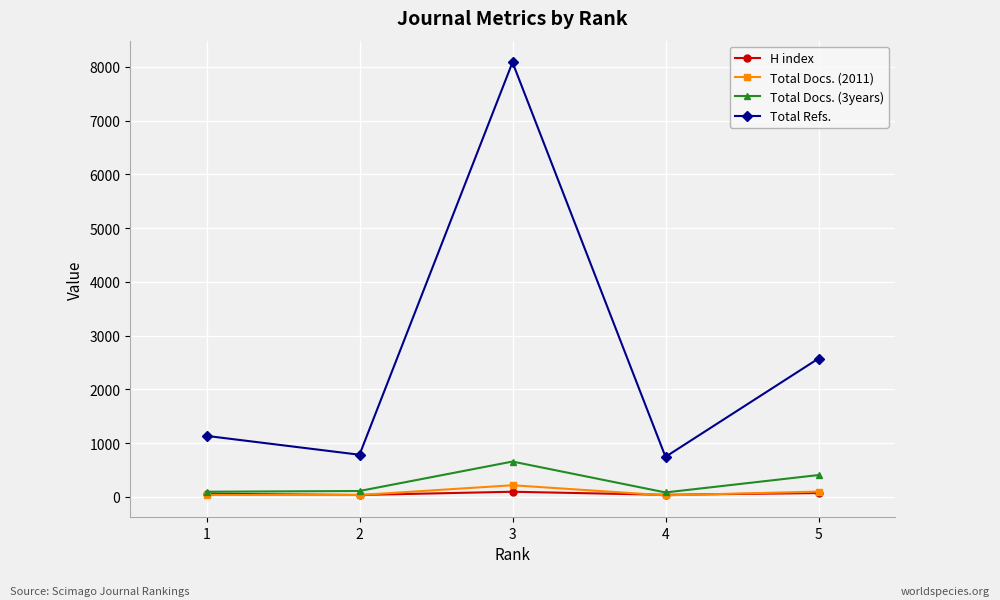

Where is the first local minimum for Total Refs.?

2